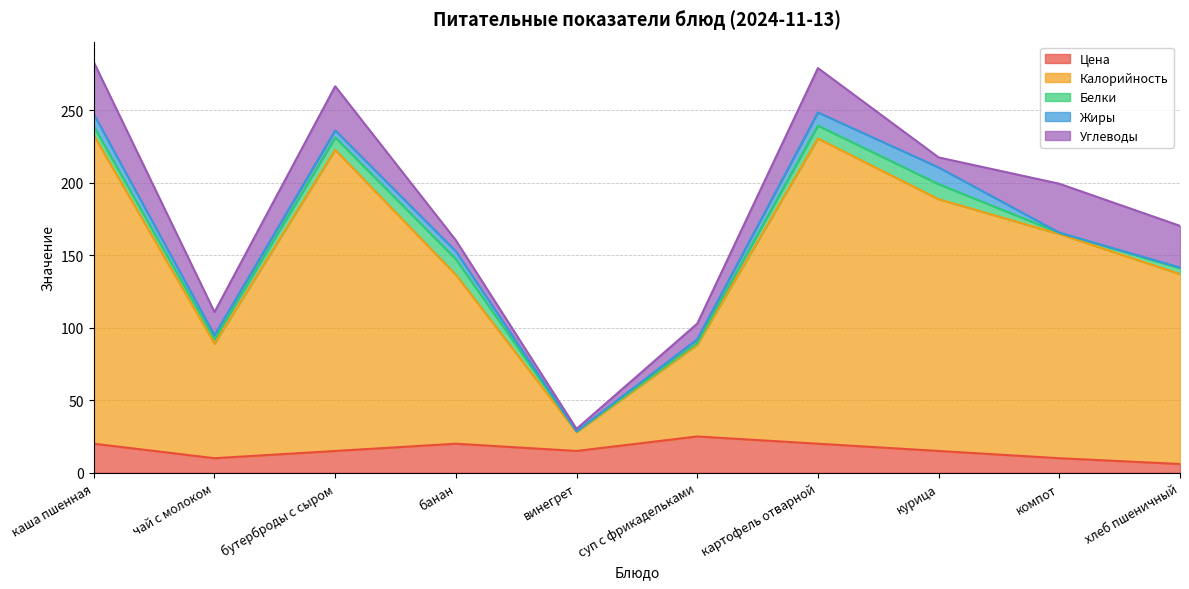

True or false: Углеводы and Калорийность intersect in this chart.

False